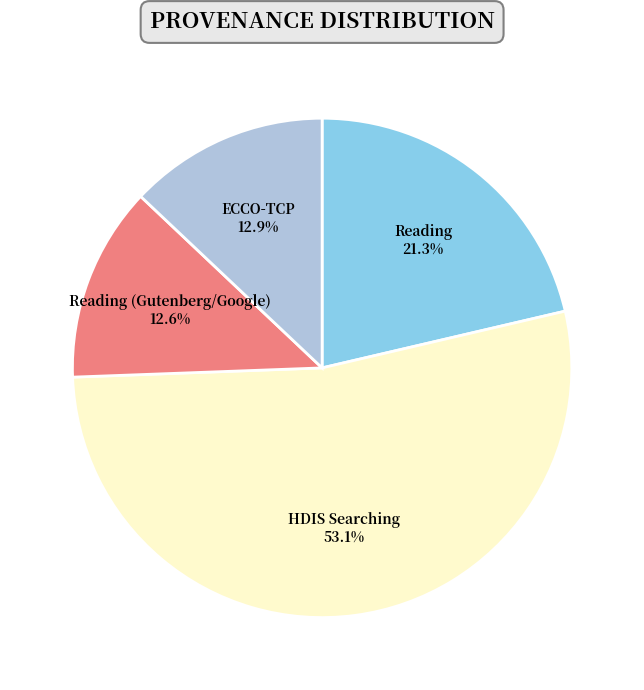

Which category has the biggest portion of the pie?

HDIS Searching